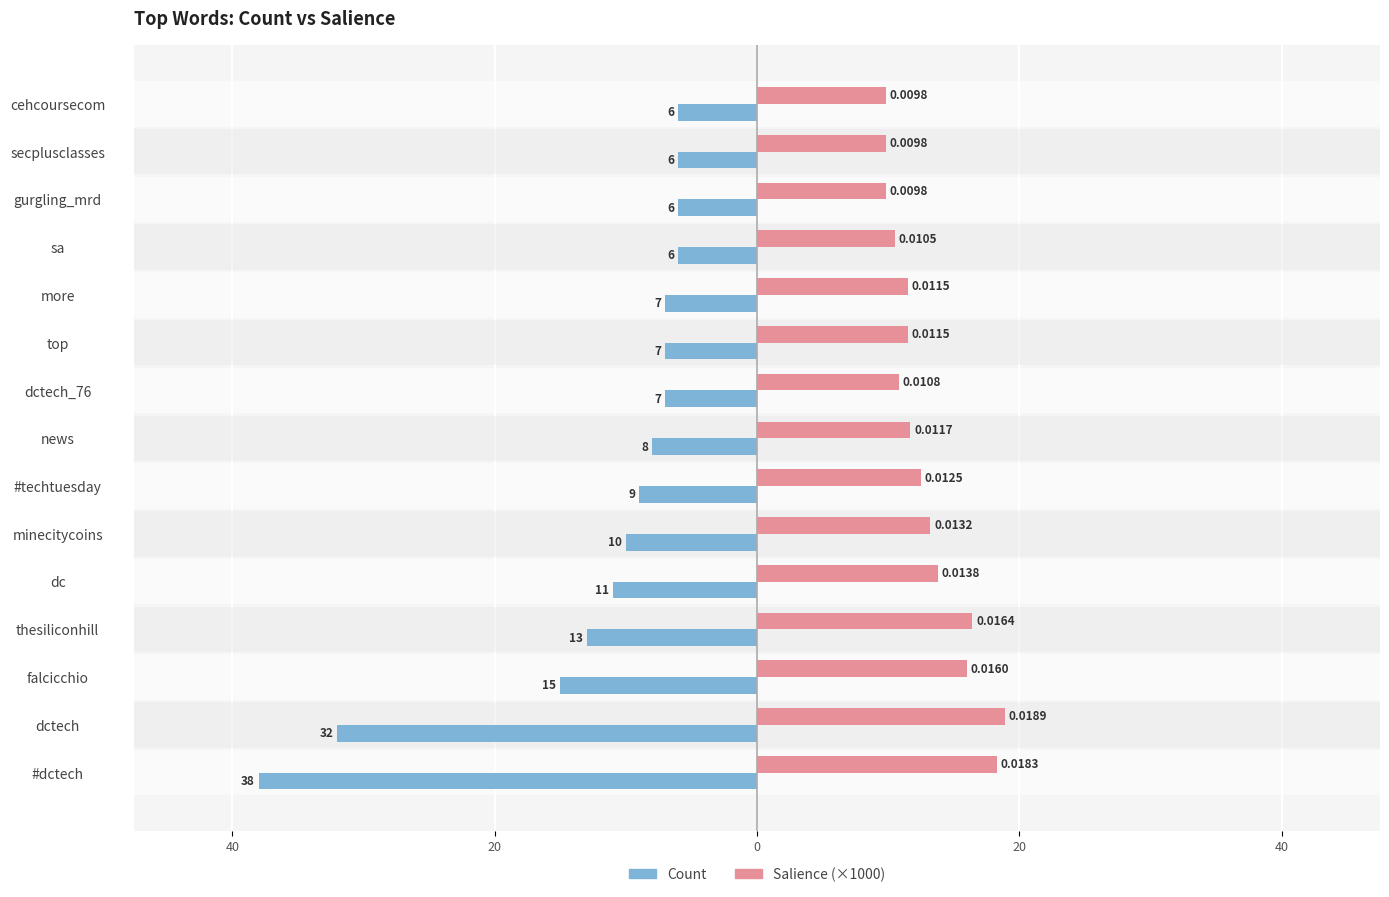

What is the value of the Salience (×1000) bar at the 1st from the left?

18.3